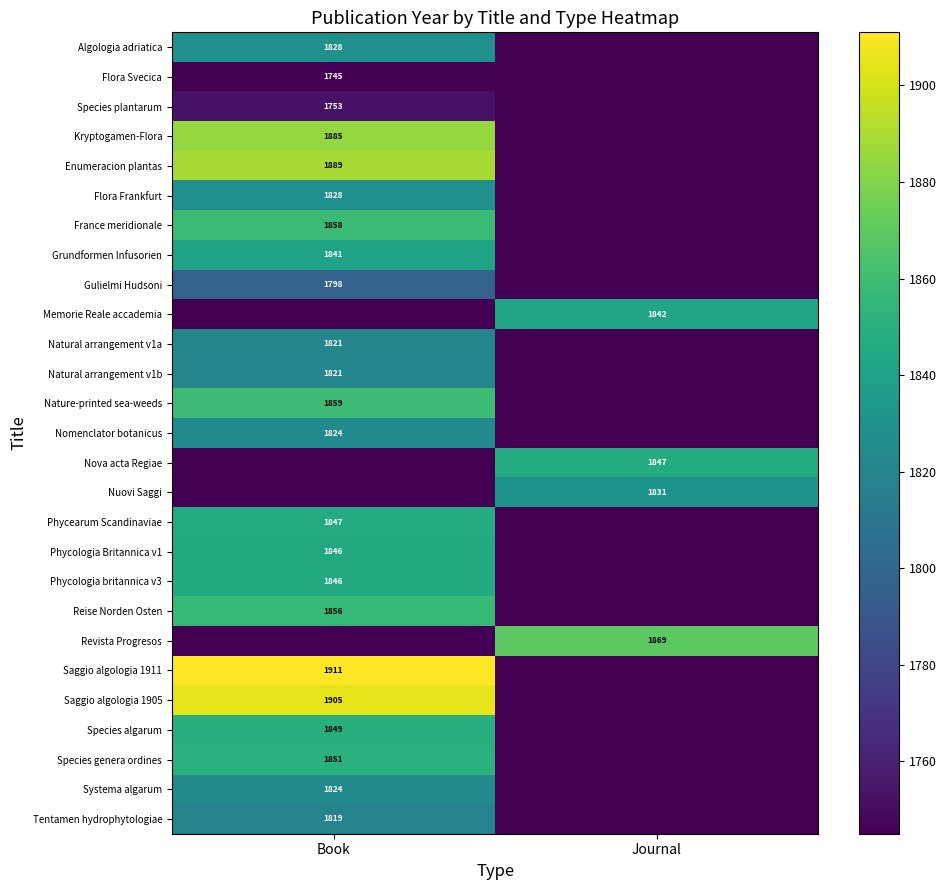

The value of Nature-printed sea-weeds at Book is 1859. True or false?

True